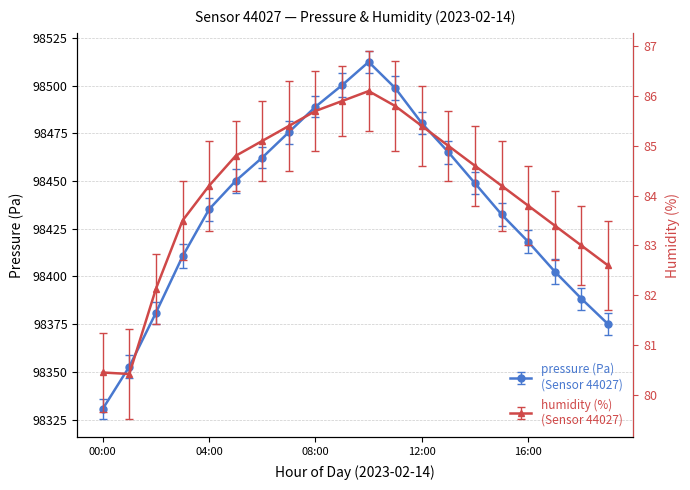

What is the difference between the maximum and minimum values in the humidity series?

5.7